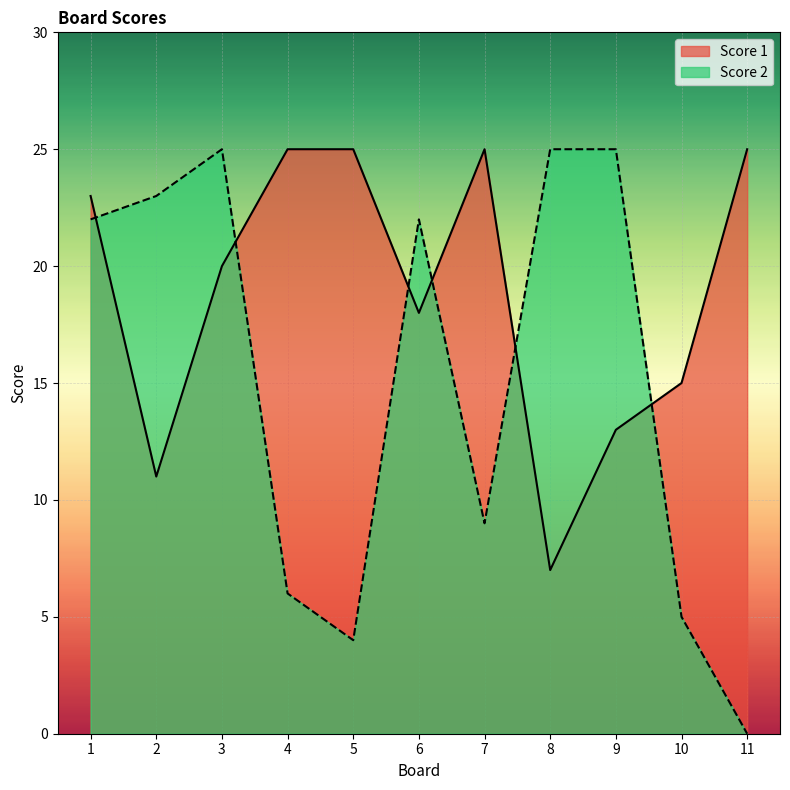

What is the difference between the Score 1 values at 1 and 6?

5